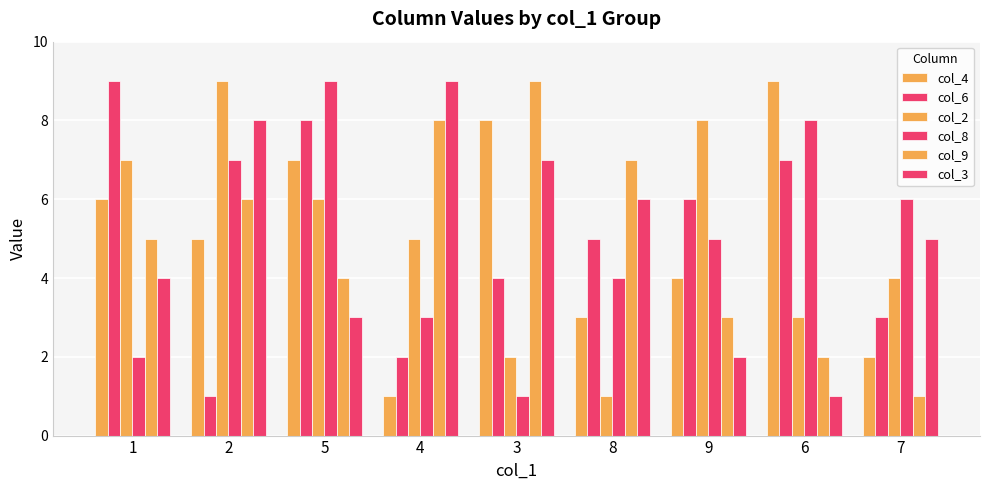

How many bars are there in each group?

6